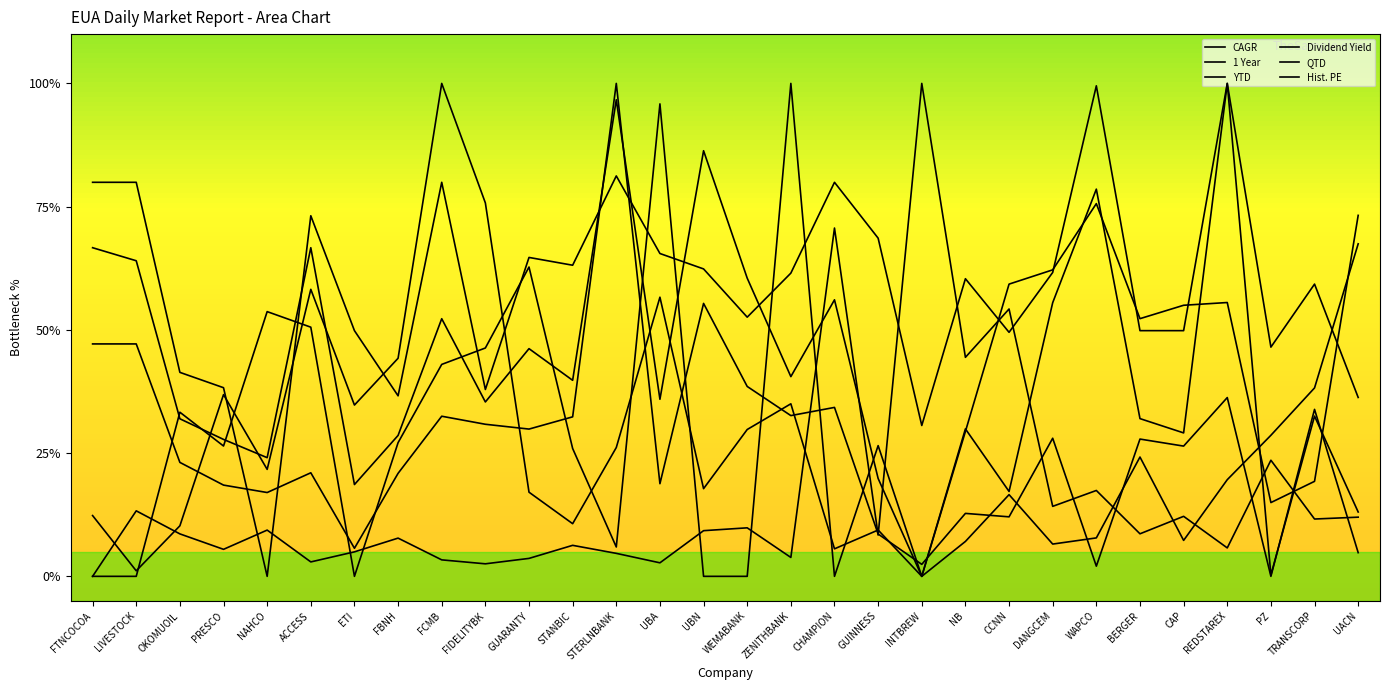

Which label corresponds to the smallest value in the chart?

INTBREW